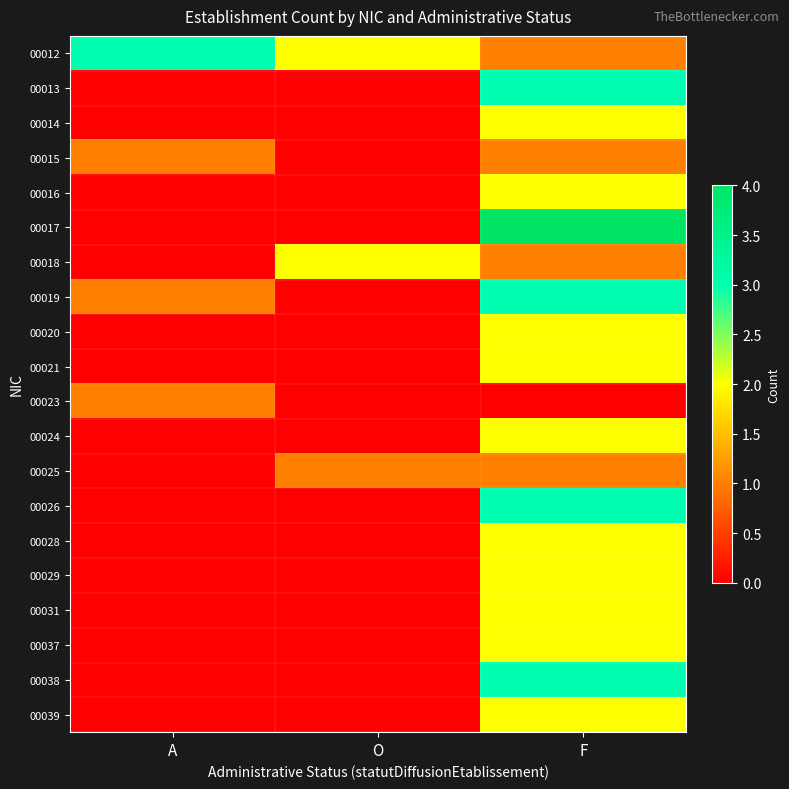

Which category has the highest value across all series?

F